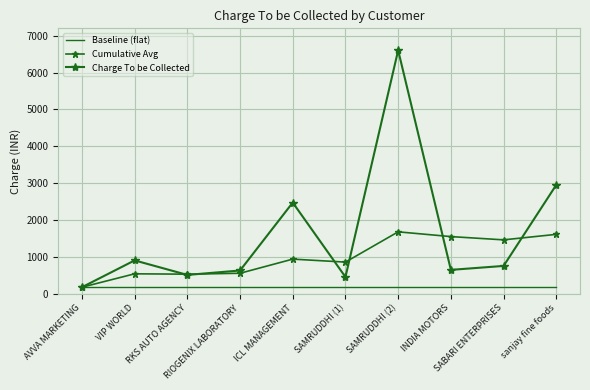

True or false: Charge To be Collected and Baseline (flat) intersect in this chart.

False